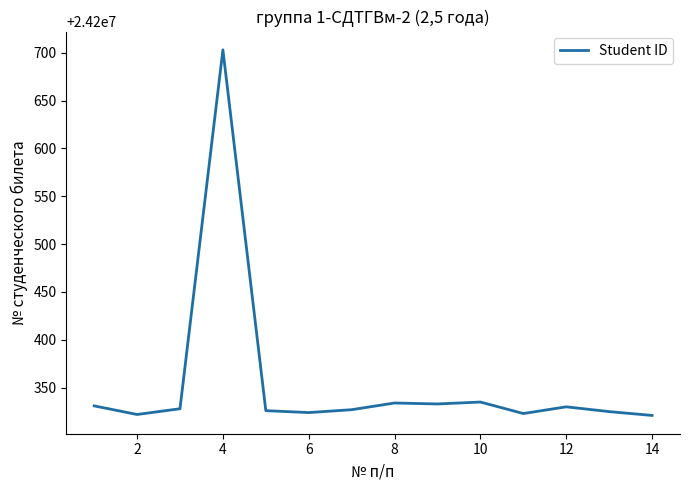

What is the sum of all values?

338804962